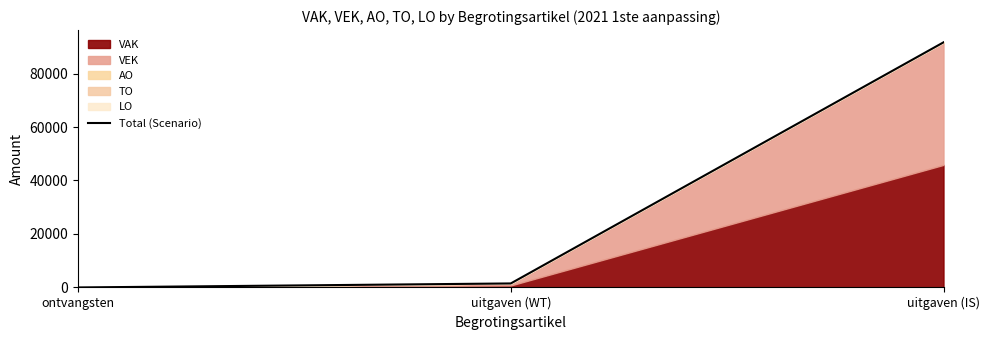

What is the average value?

31055